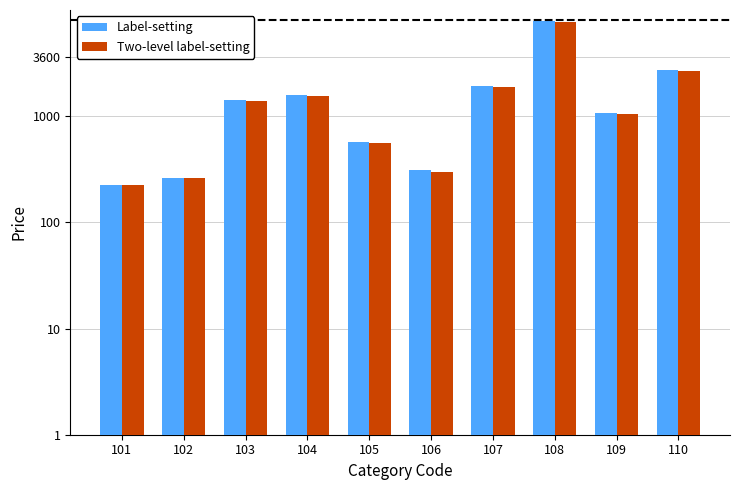

What is the greatest value displayed?

7804